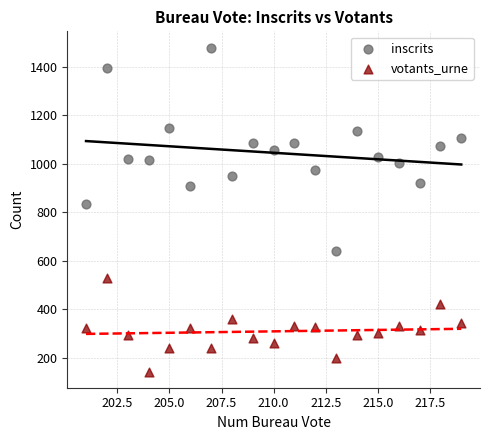

Which series has the widest spread of Y values?

inscrits